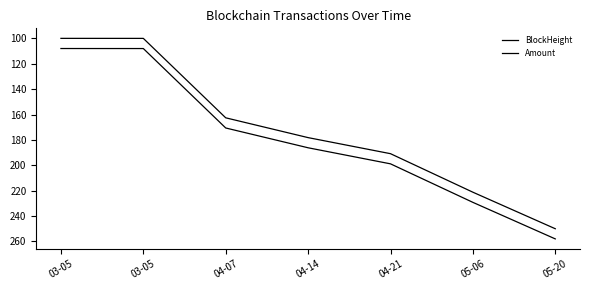

Which series has the widest spread of values?

BlockHeight